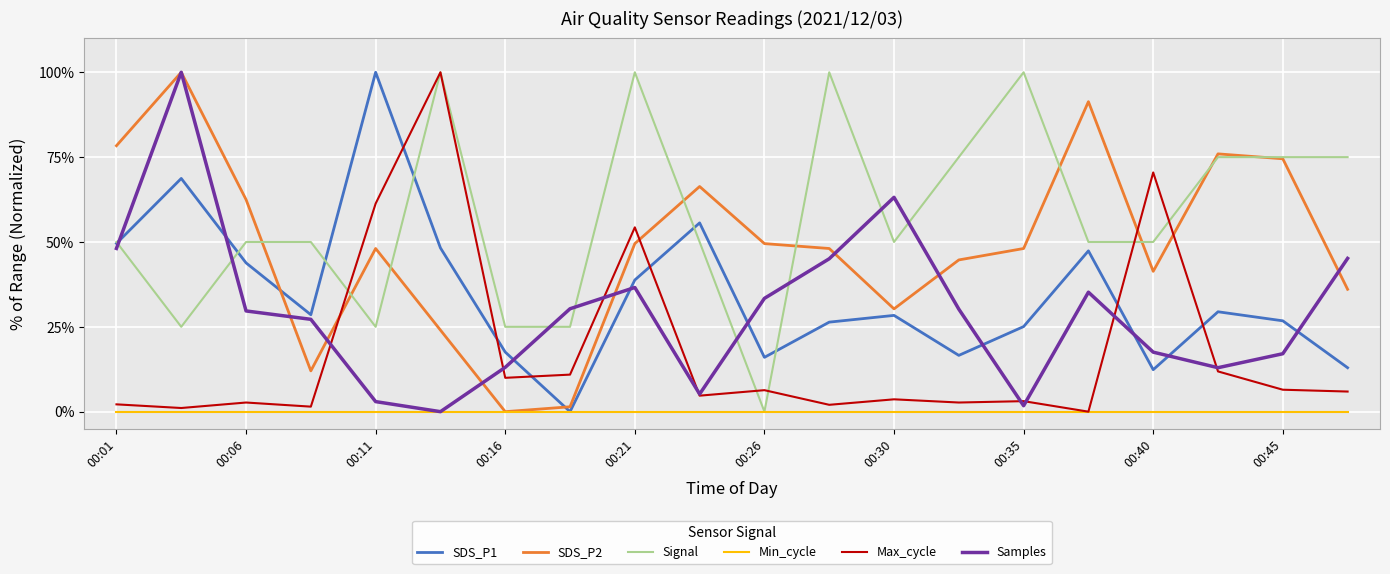

Which series ends up on top after the final intersection of Samples and SDS_P1?

Samples